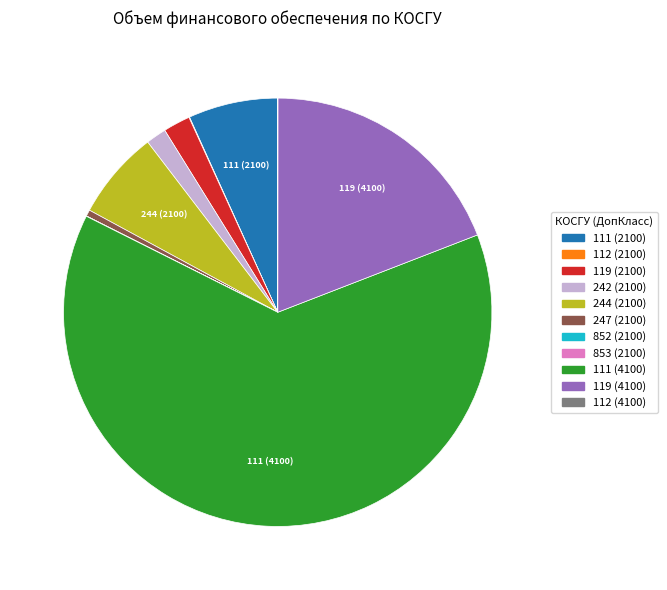

Do 119 (4100) and 111 (2100) together represent more than half of the pie?

No